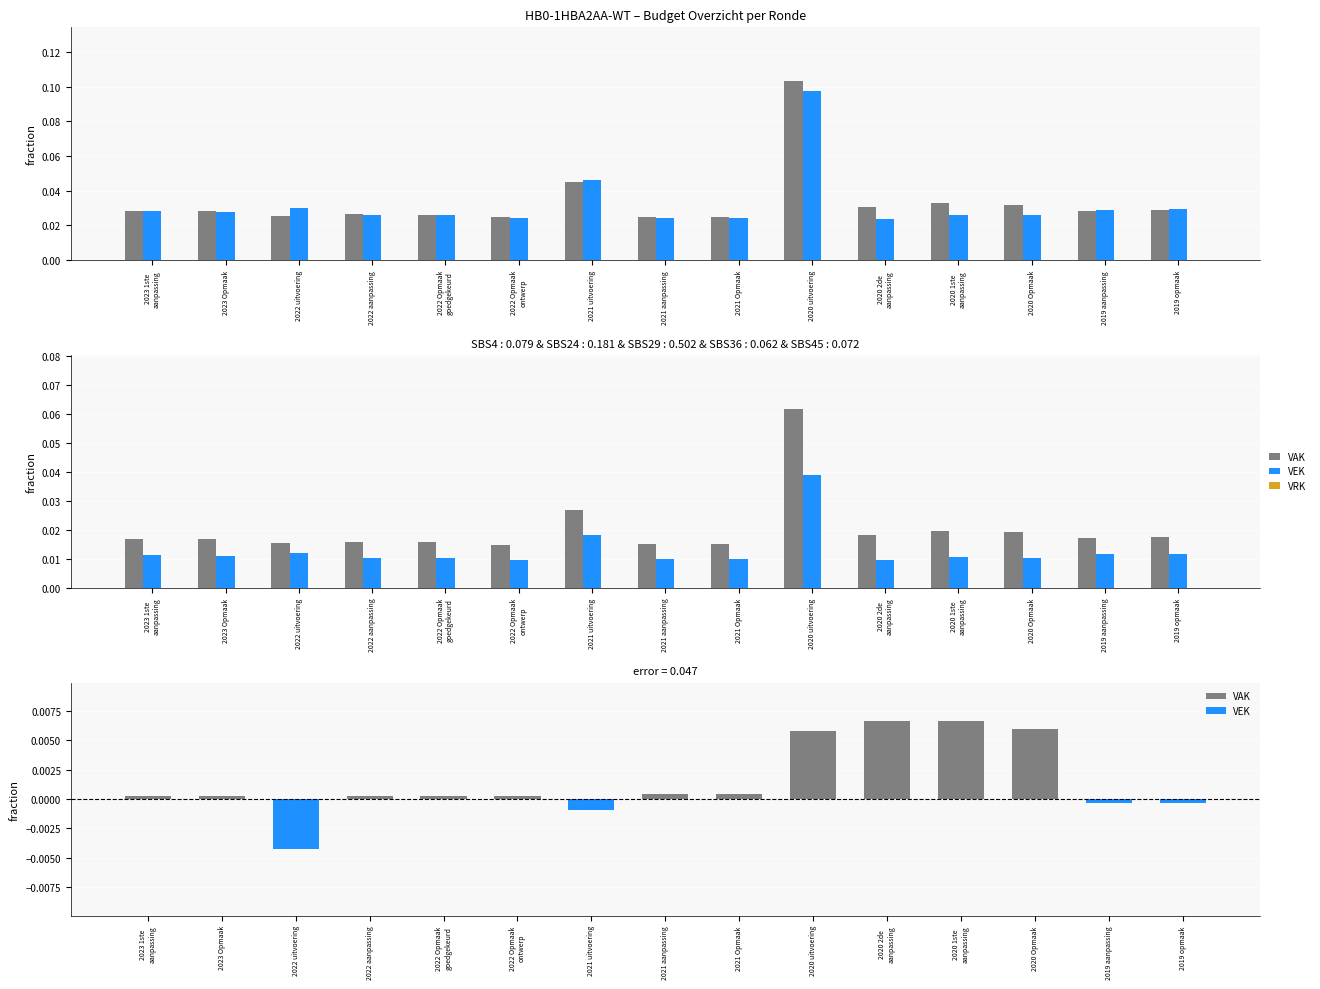

List the series in order of their overall mean, highest first.

VAK, VEK, VRK